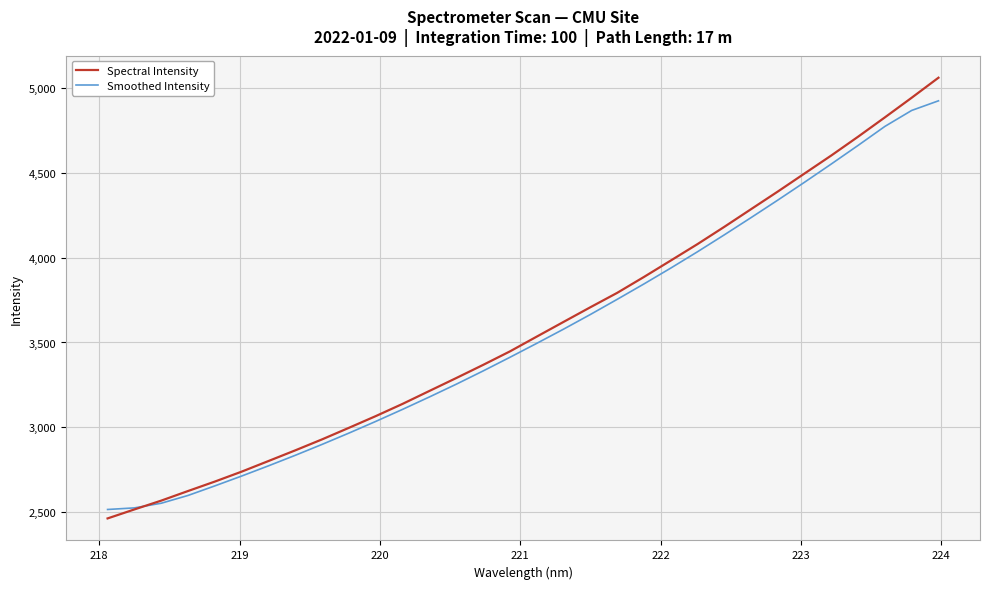

List the series in order of their peak value, highest first.

Spectral Intensity, Smoothed Intensity